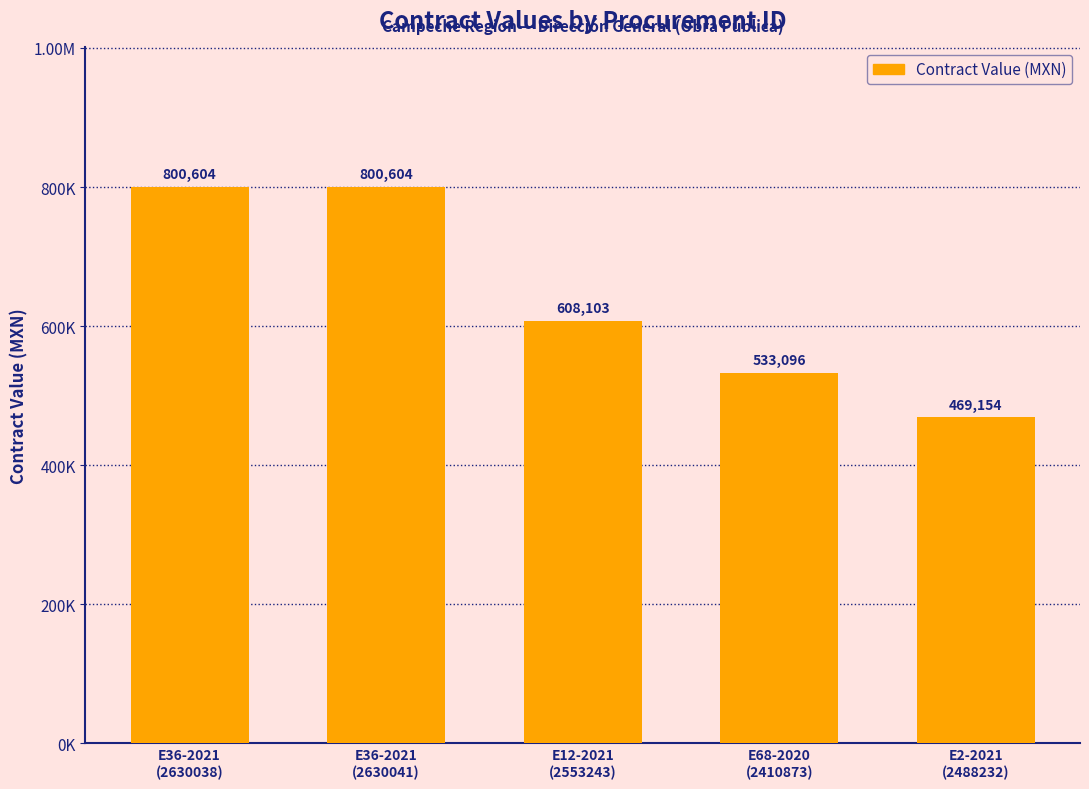

Are the bars horizontal?

No